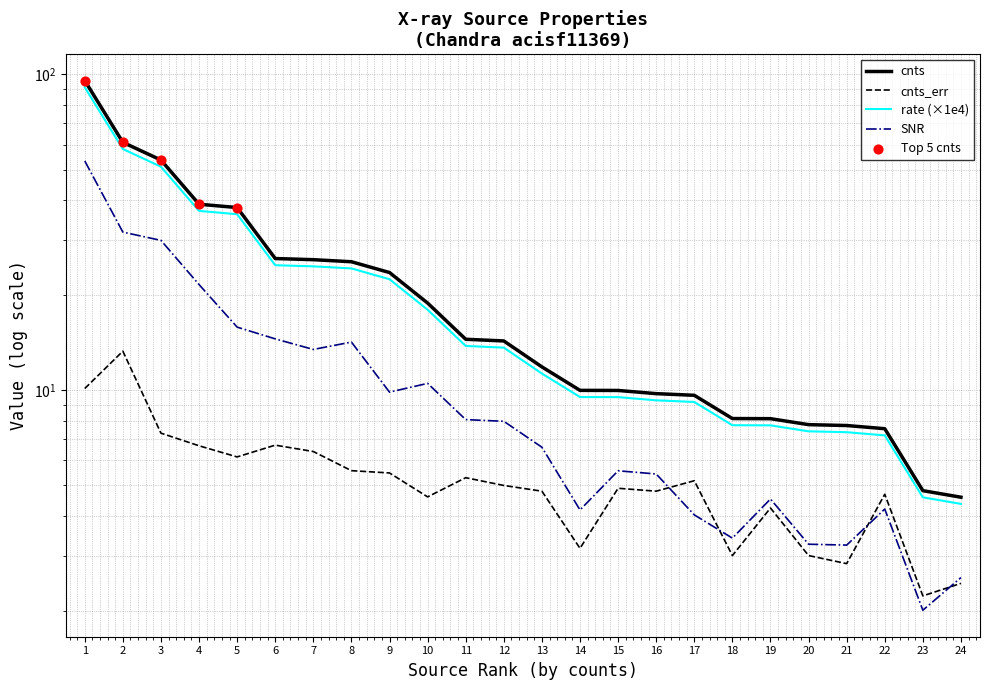

Which series contains the highest Y value?

cnts